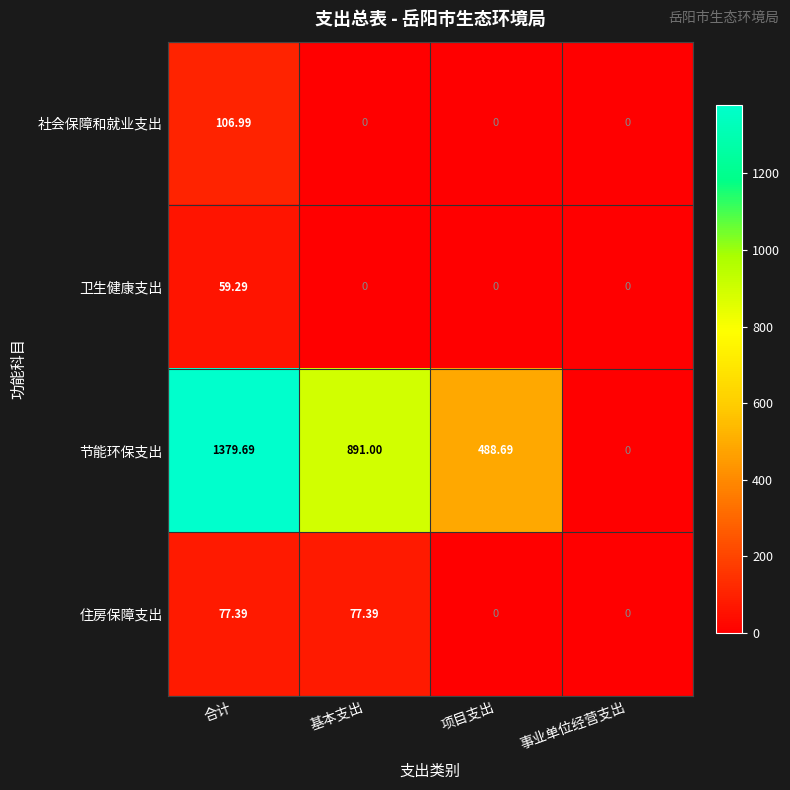

Which series changed the most between 合计 and 项目支出?

节能环保支出